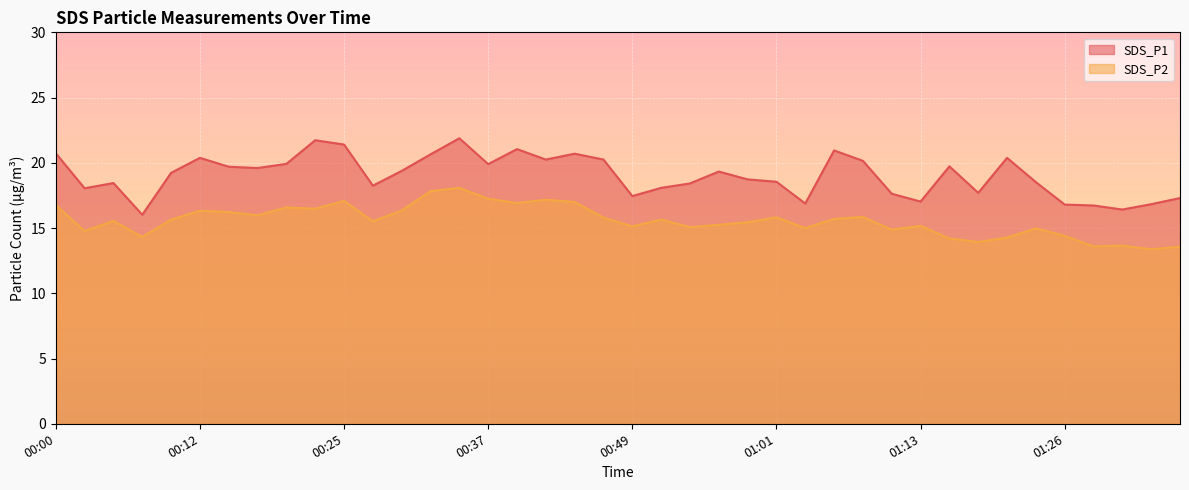

True or false: SDS_P1 and SDS_P2 intersect in this chart.

False